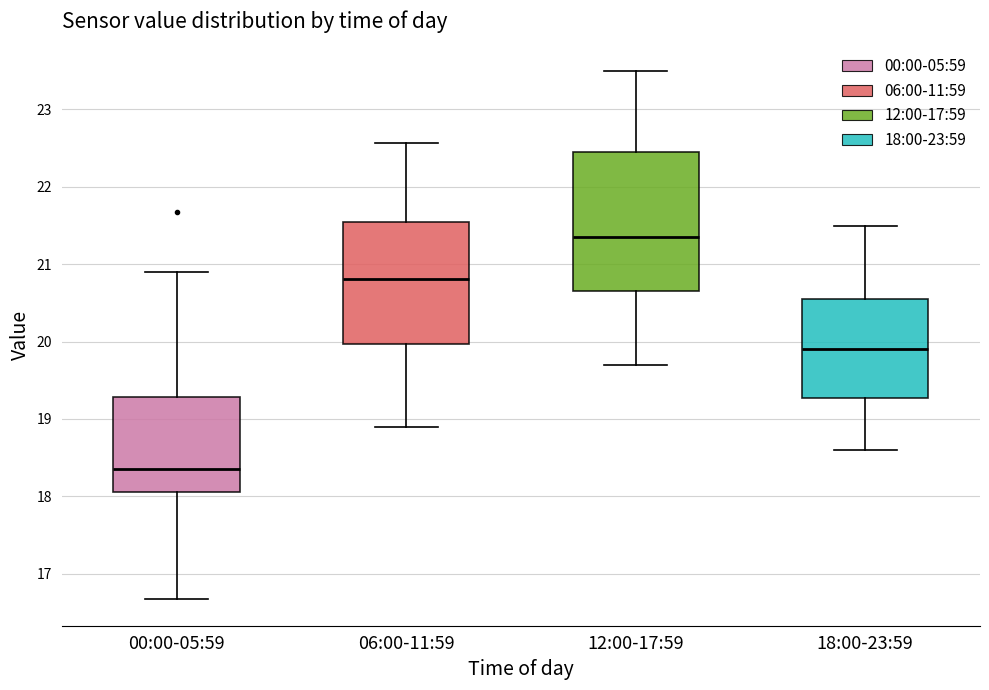

Where does the lower whisker of the box for 12:00-17:59 end on the y-axis? The values are not printed on the chart, so give them approximately, as read against the axis.

19.7